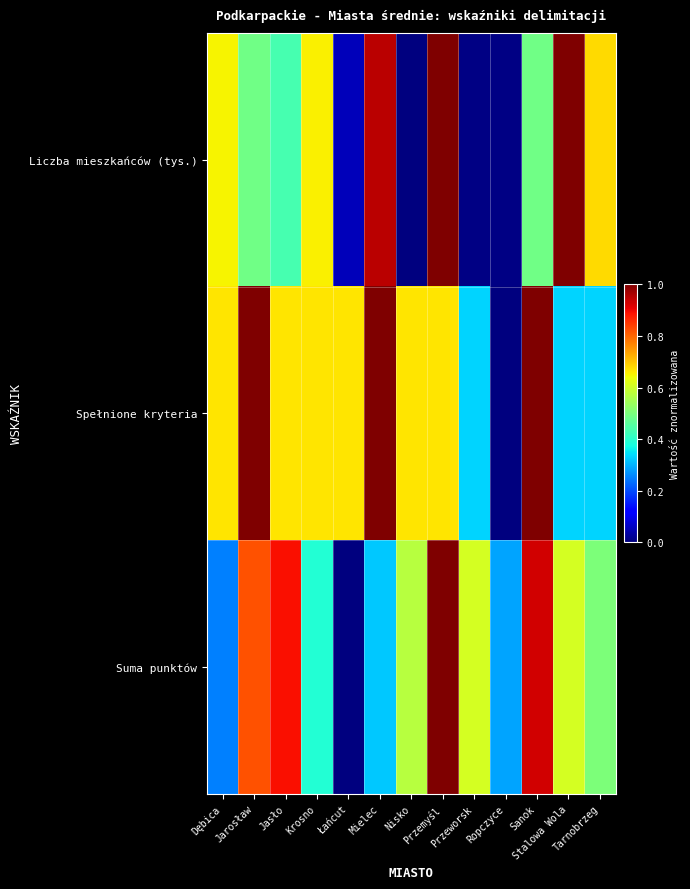

At how many categories does at least one series exceed 0?

13